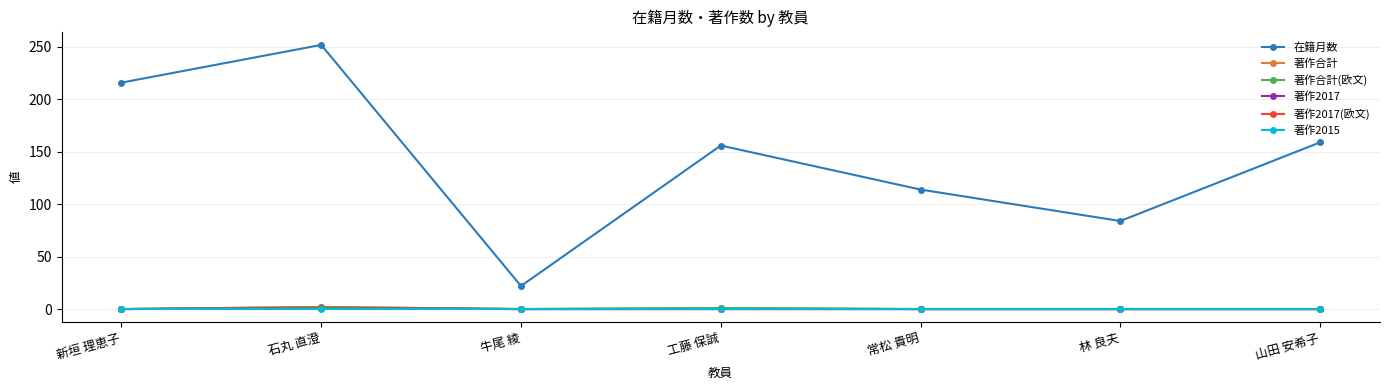

What is the sum of all 著作合計(欧文) values?

3